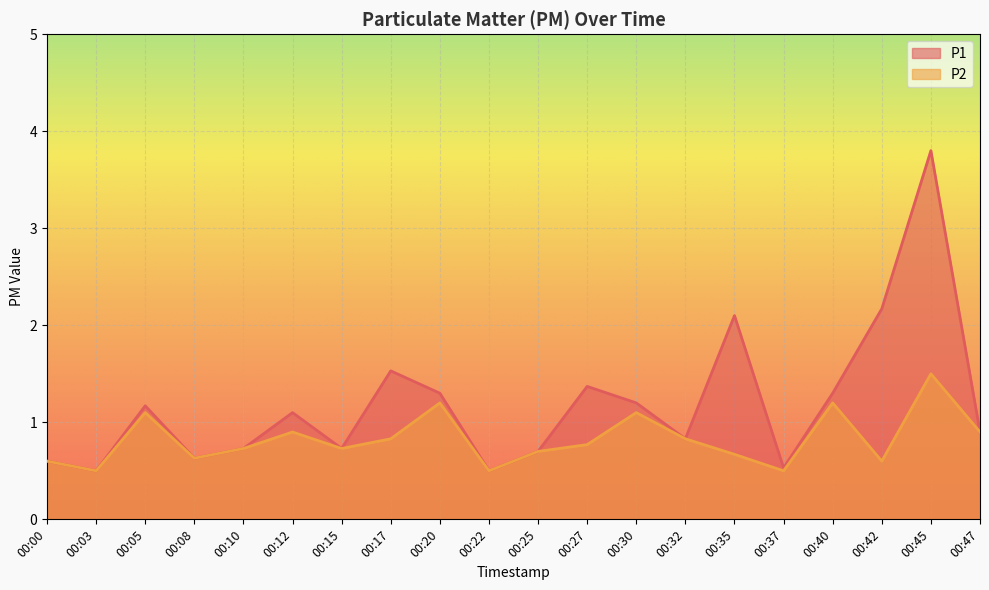

What is the lowest value of the P2 series?

0.5